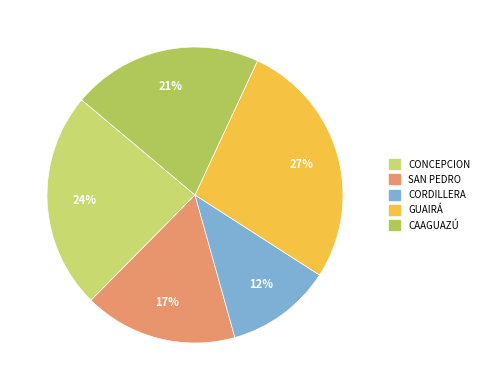

To the nearest percent, what is the combined percentage of GUAIRÁ and CORDILLERA?

39%